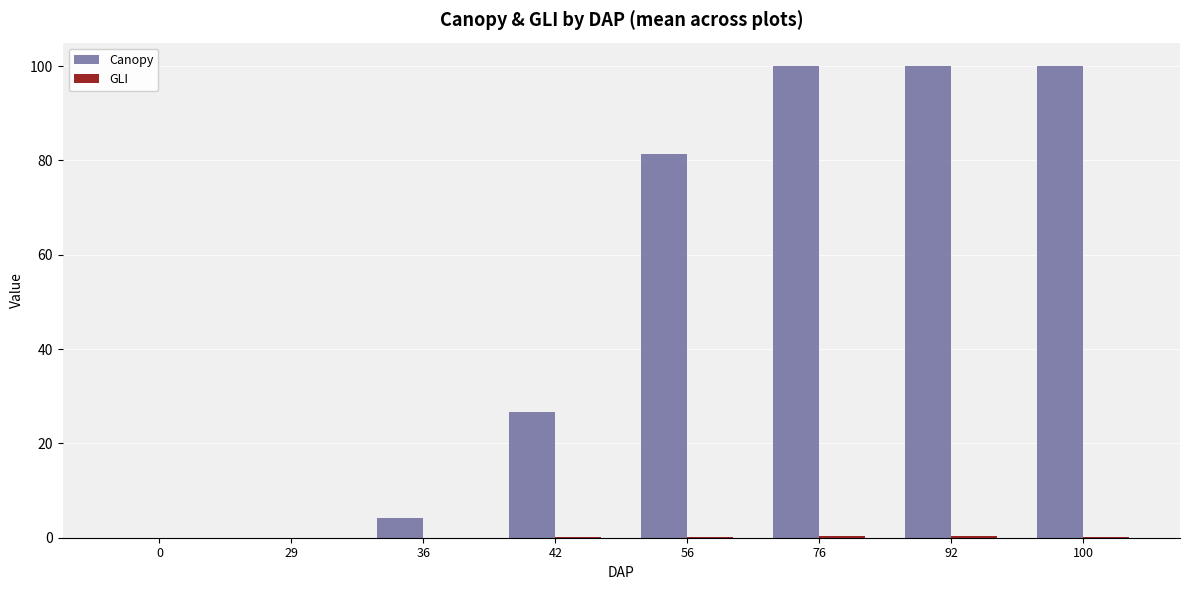

Which series changed the most between 42 and 76?

Canopy